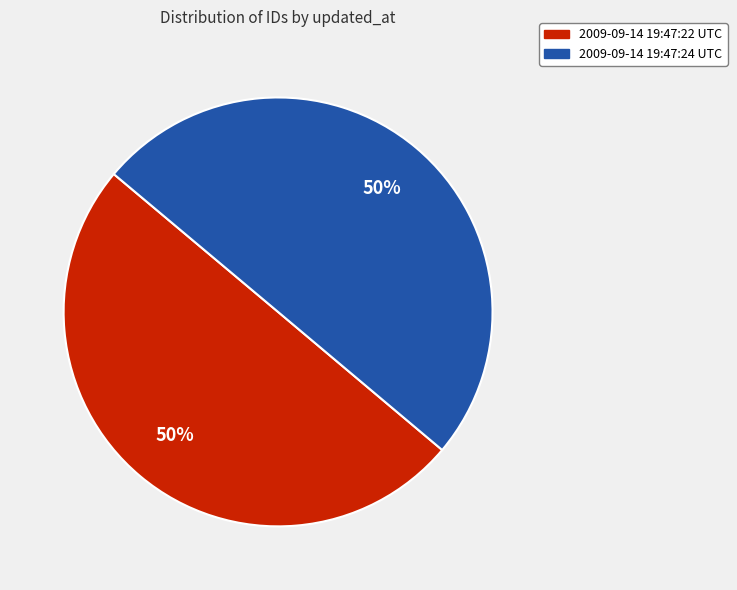

To the nearest percent, what percentage of the pie is 2009-09-14 19:47:22 UTC?

50%